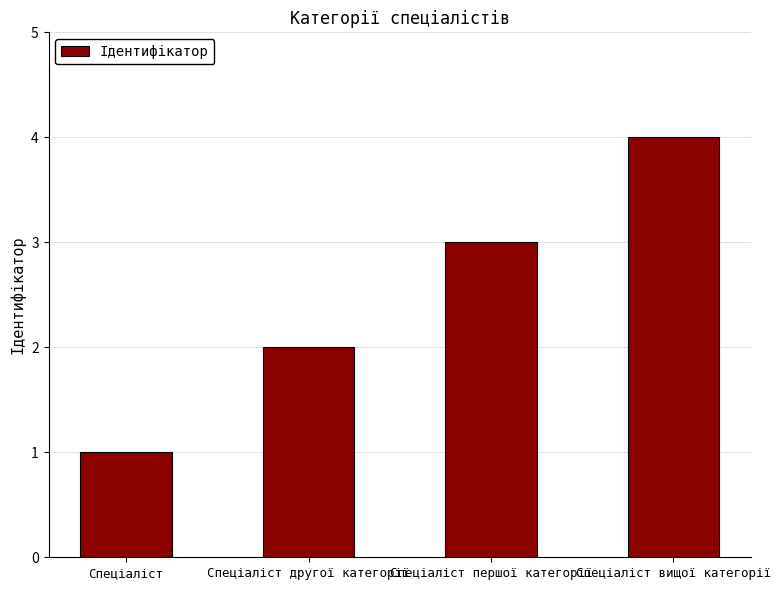

Which has a higher value, Спеціаліст or Спеціаліст другої категорії?

Спеціаліст другої категорії